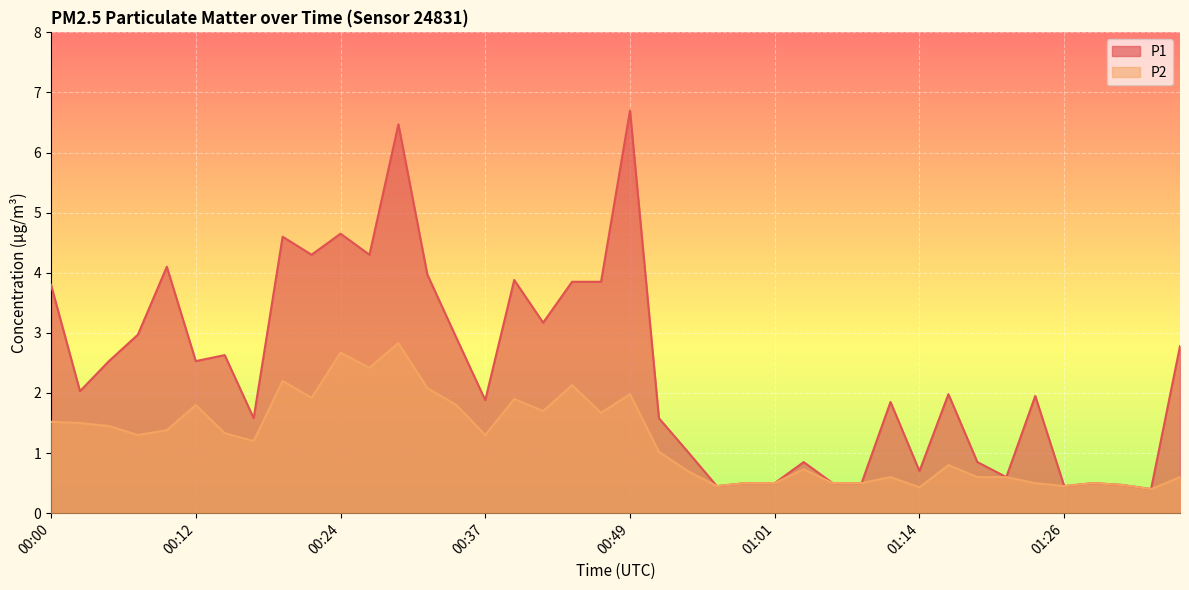

Rank the series by their average value, from highest to lowest.

P1, P2